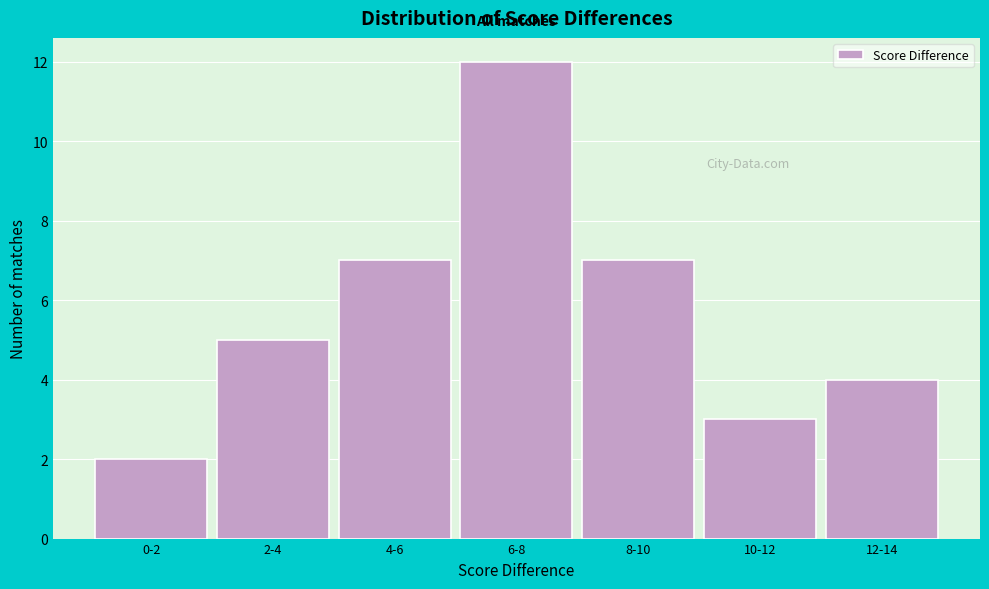

Reading left to right, extract all data points from this chart.

0-2=2	2-4=5	4-6=7	6-8=12	8-10=7	10-12=3	12-14=4